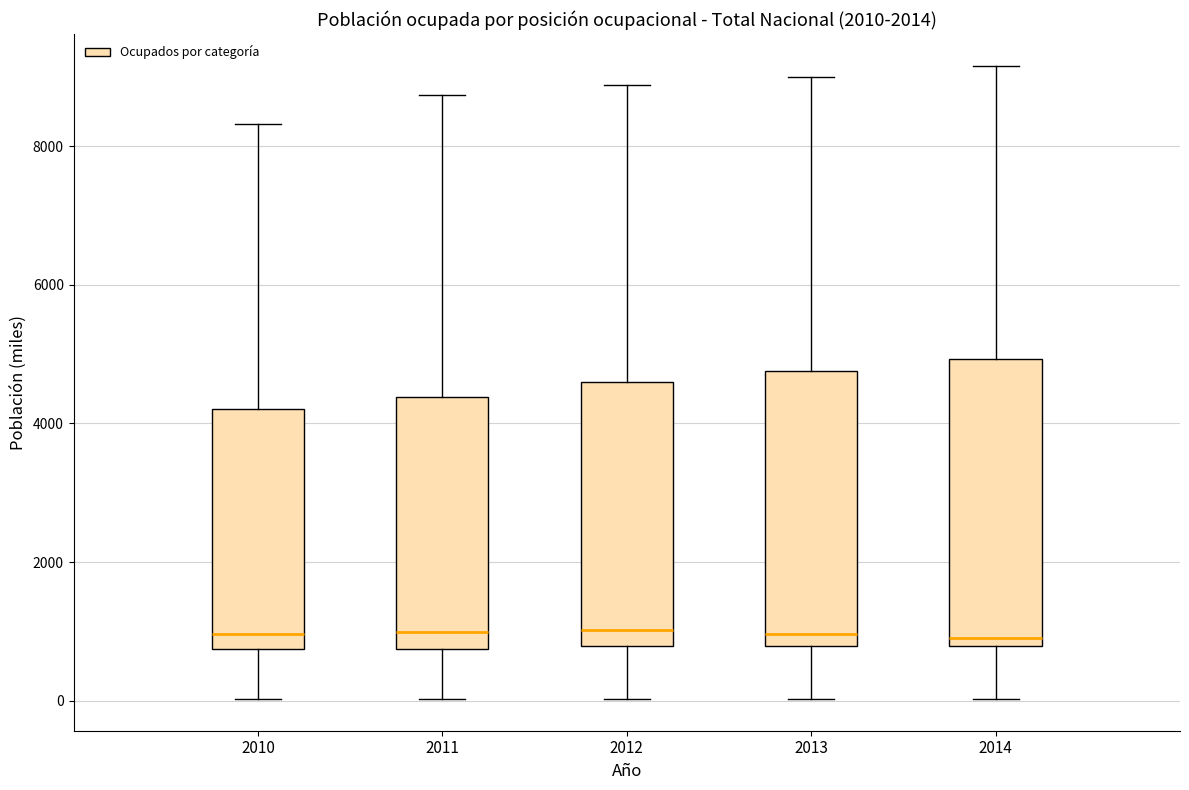

Where does the lower whisker of the box at x = 2013 end on the y-axis? The values are not printed on the chart, so give them approximately, as read against the axis.

0